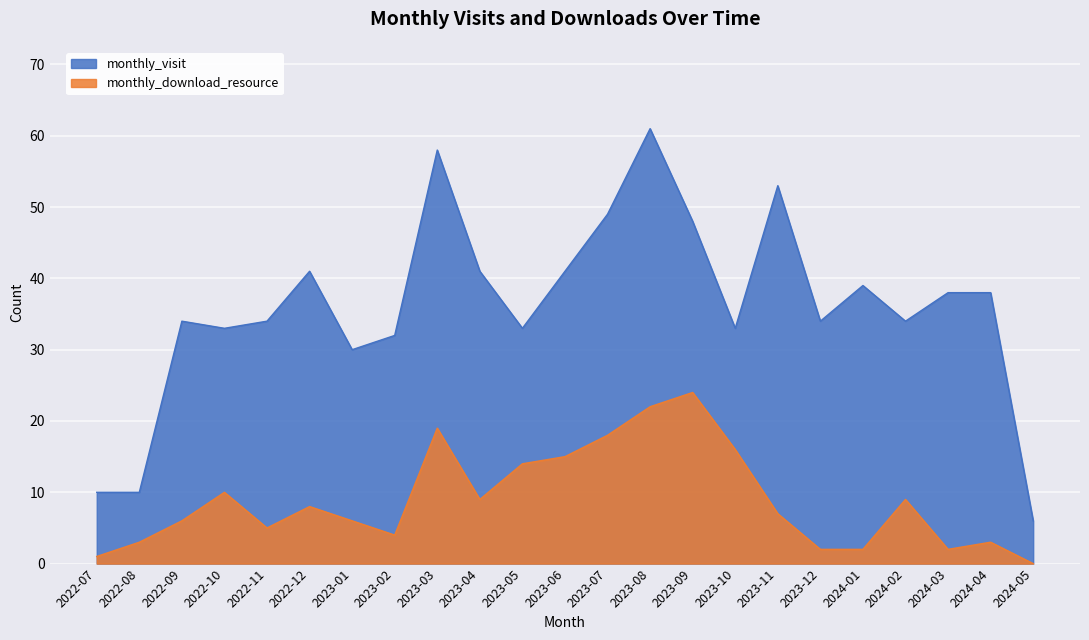

At how many categories does at least one series exceed 46?

5